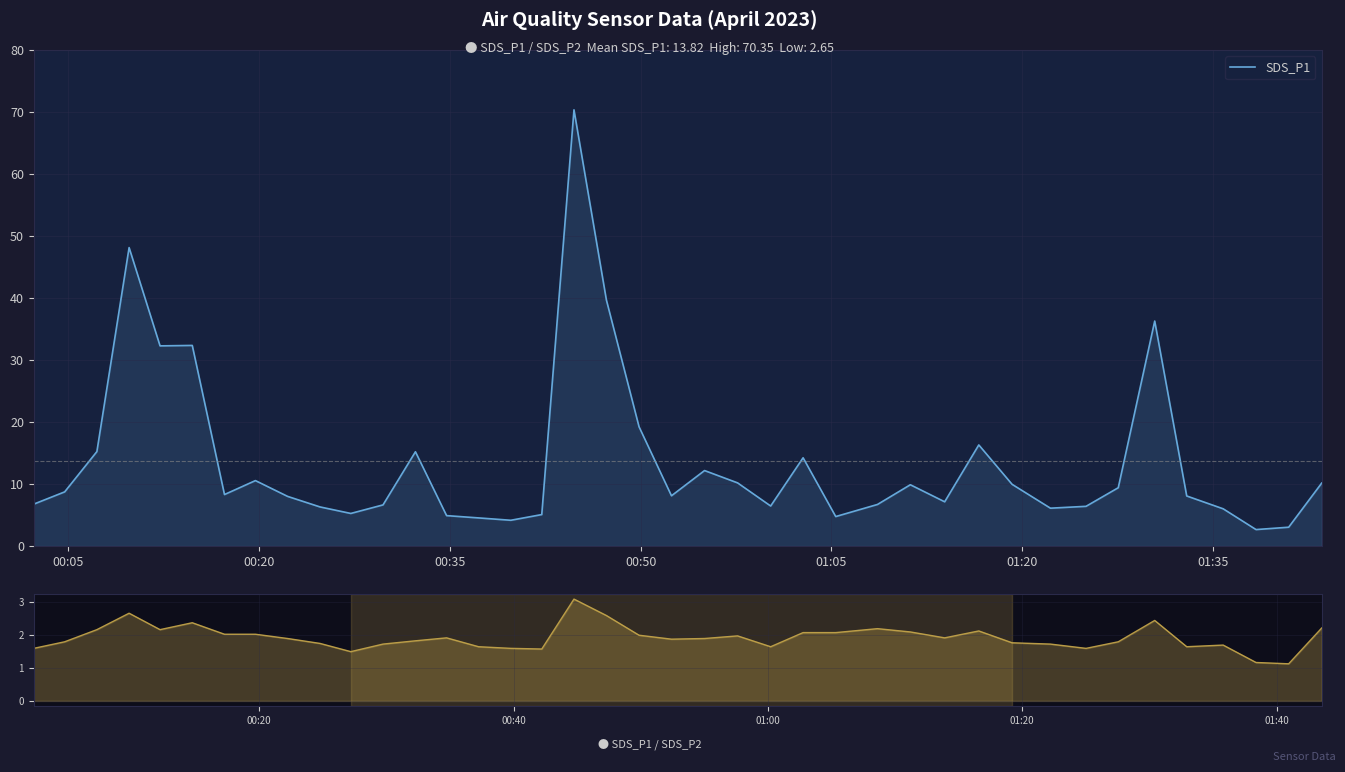

How many data points in SDS_P1 are above 8?

22